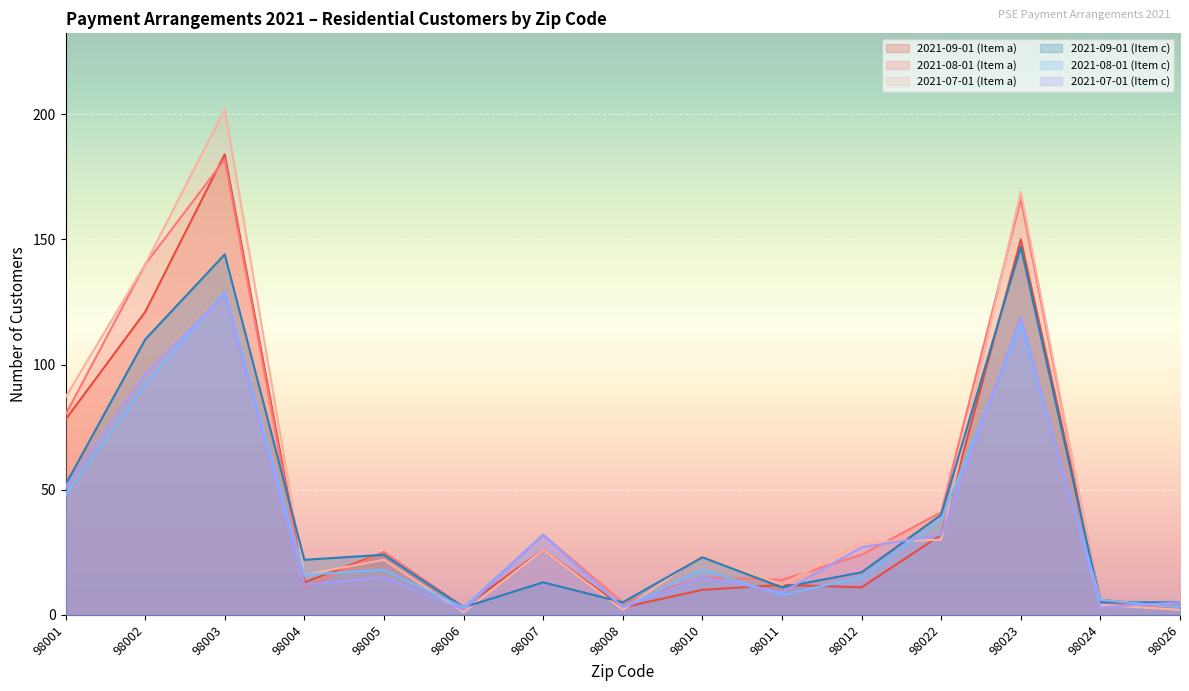

What is the value of the 2021-09-01 (Item a) point at the 12th from the left?

32